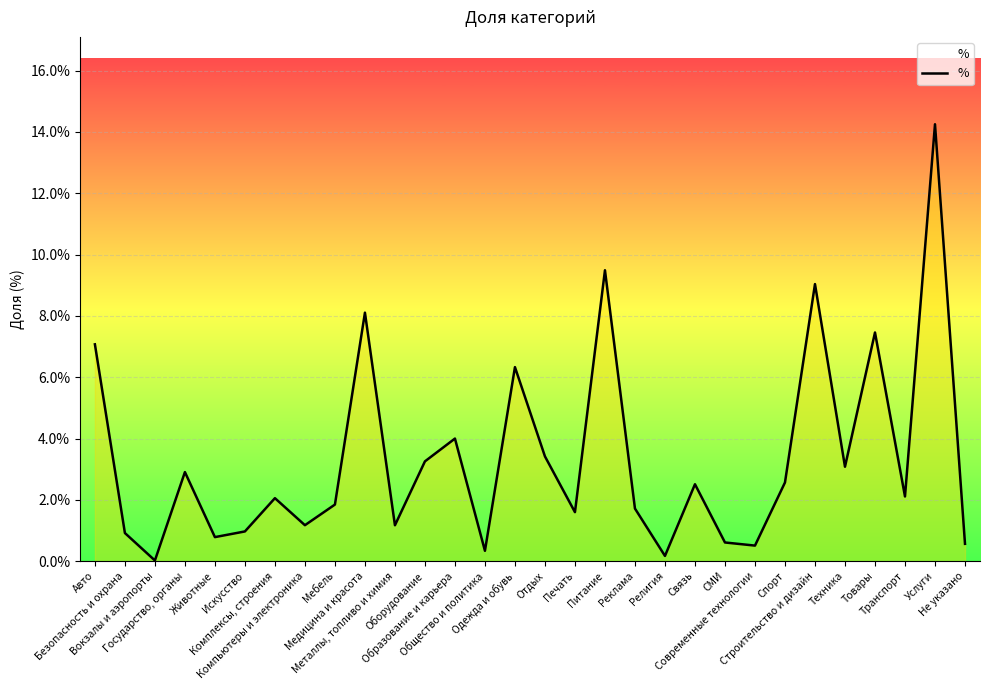

Is it true that the value at Отдых is 3.4?

True